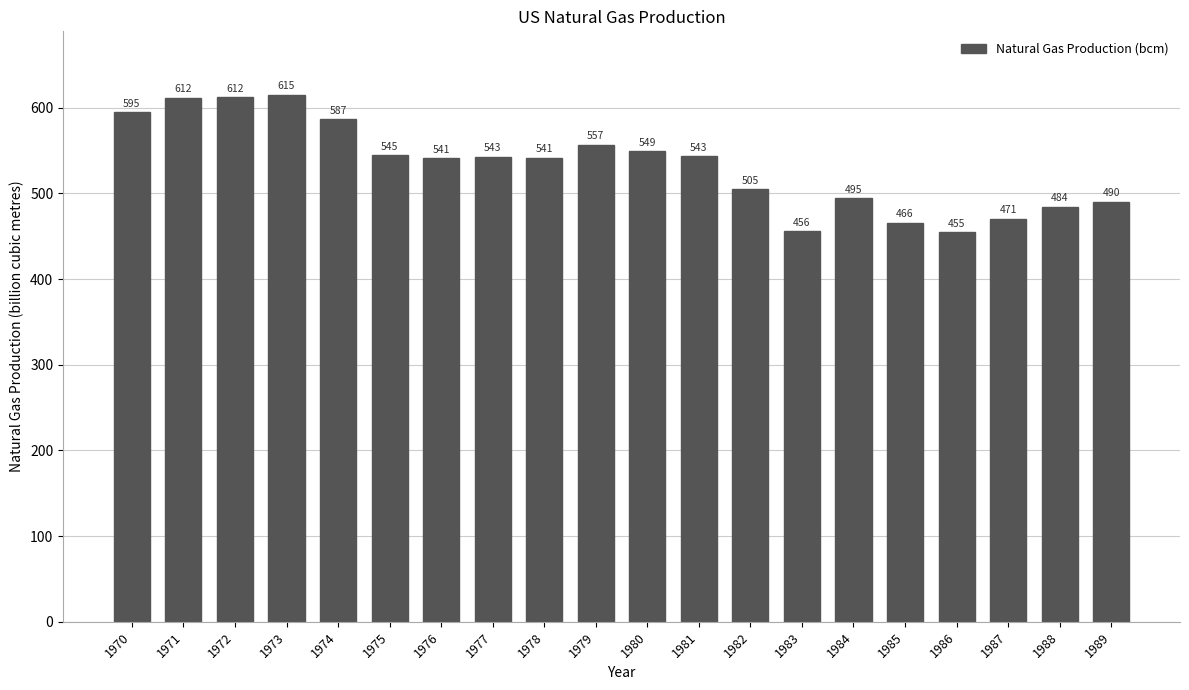

What is the value of the 17th bar from the left?

454.7